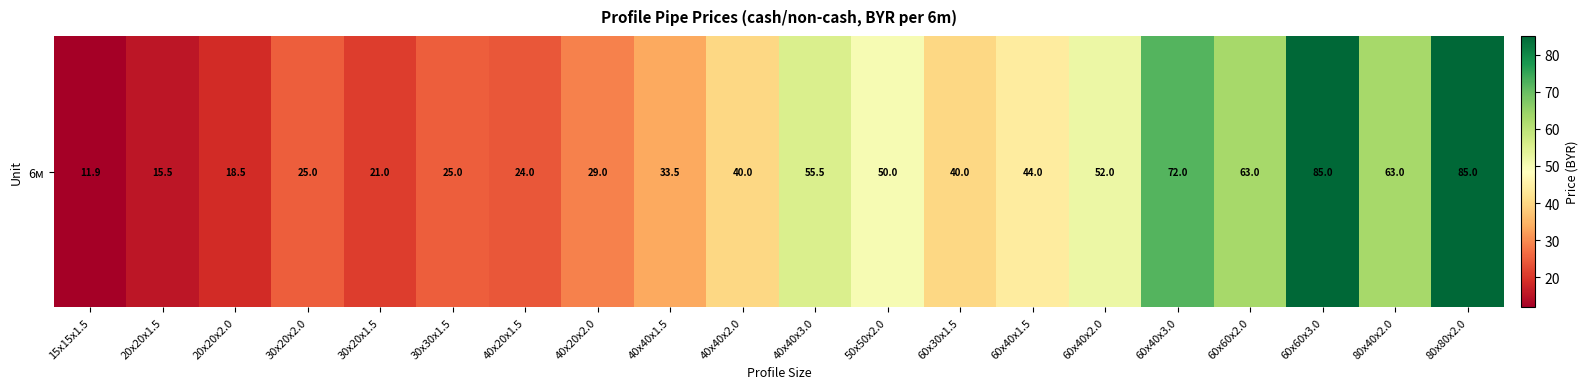

Between 60x60x2.0 and 60x60x3.0, which is larger?

60x60x3.0